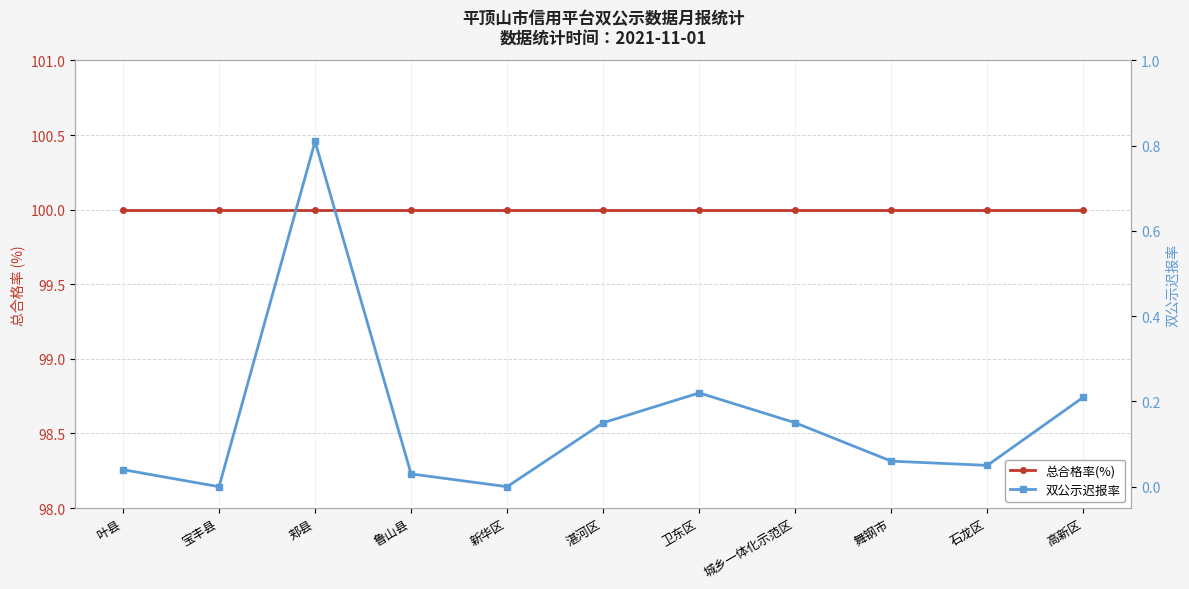

At which category does 双公示迟报率 reach its first local peak?

郏县